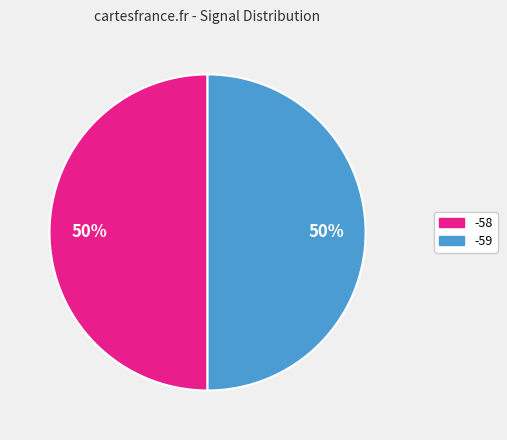

How many segments does this pie chart have?

2